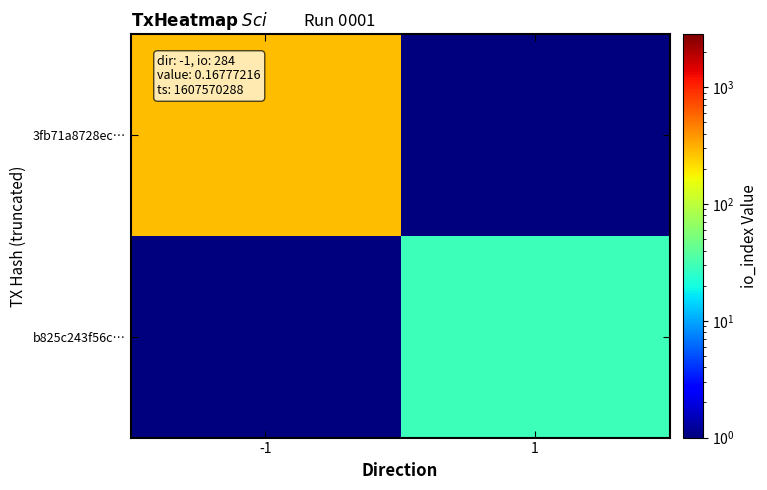

Reading right to left, transcribe all the data shown in this chart.

3fb71a8728ec…: 1=0.5	-1=284.0
b825c243f56c…: 1=29.0	-1=0.5